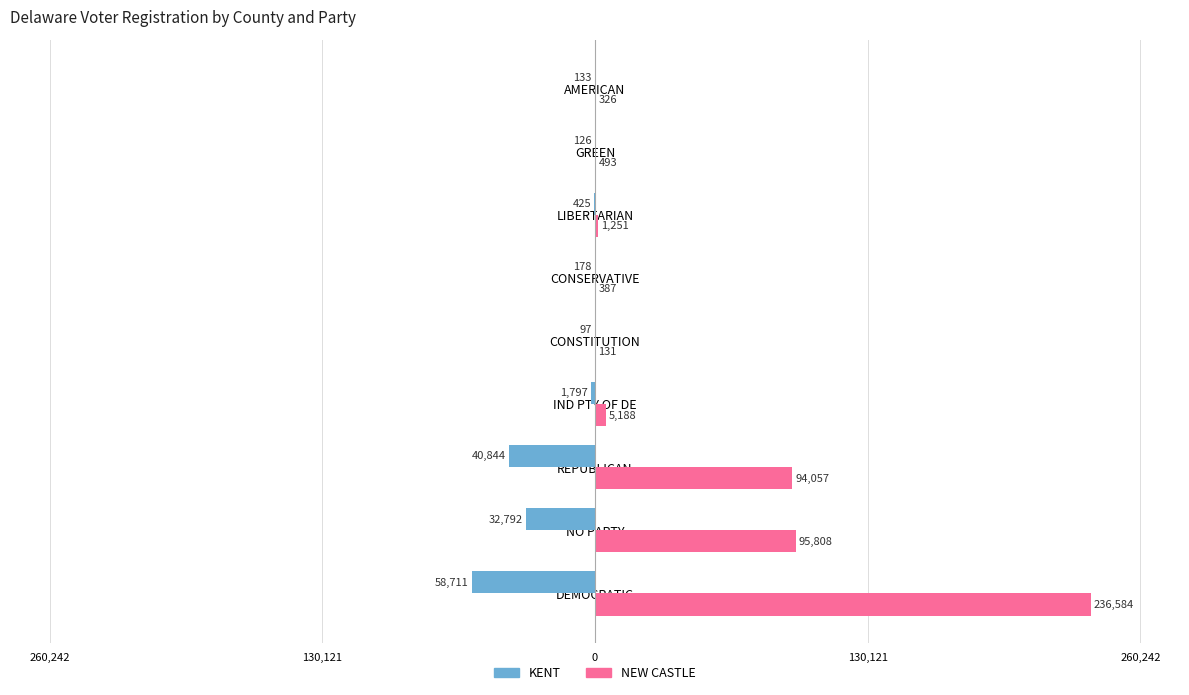

What are all the series names shown in the legend?

KENT, NEW CASTLE